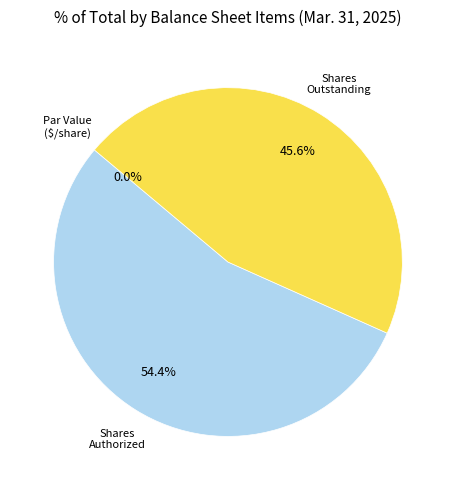

Is there any slice that represents more than half of the pie?

Yes